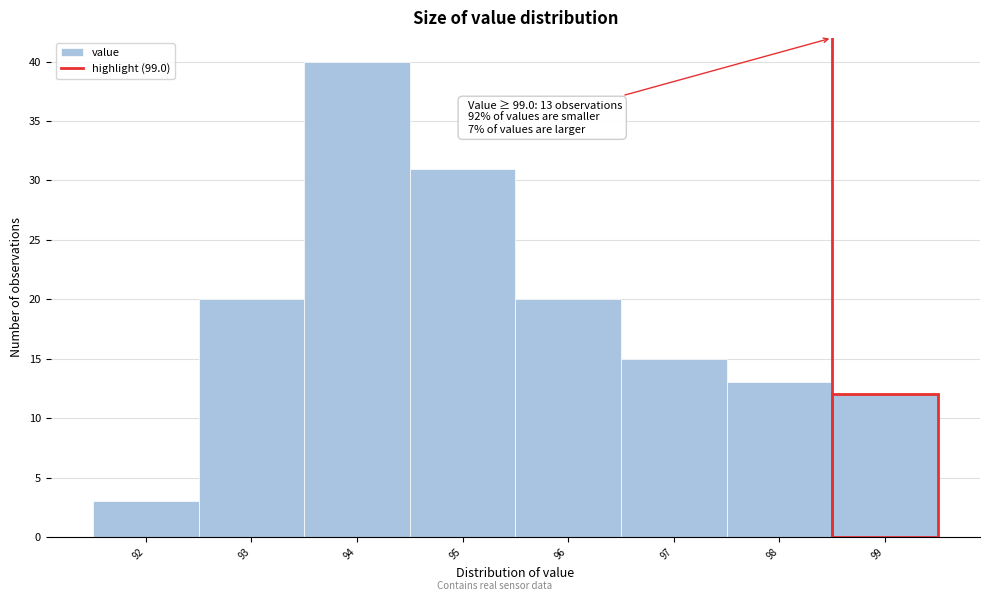

Reading left to right, what are all the values shown in this chart?

3	20	40	31	20	15	13	12